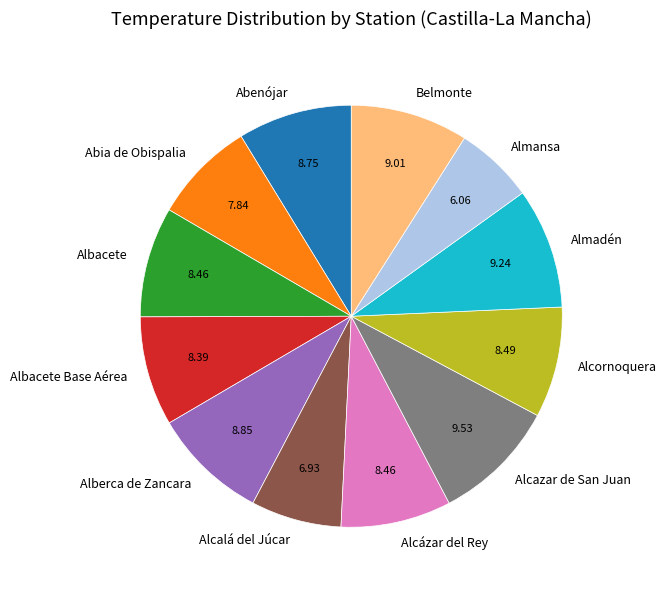

Is there a majority slice in this chart?

No